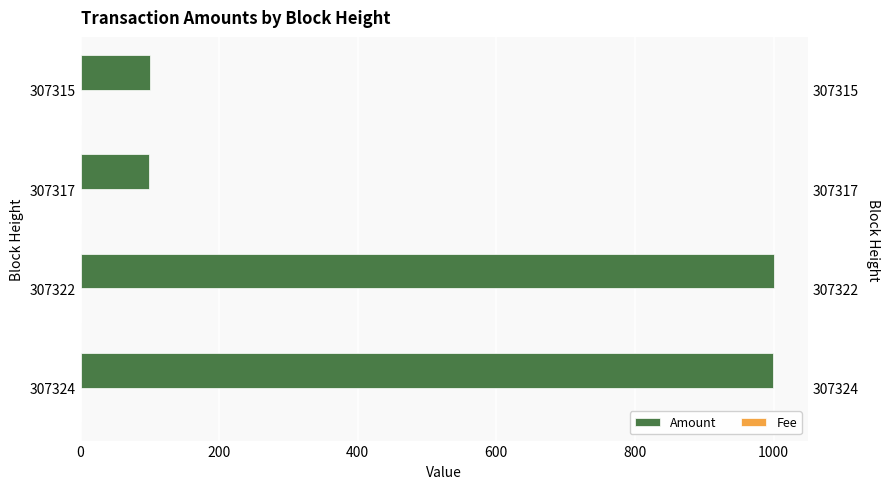

How many groups of bars are there?

4